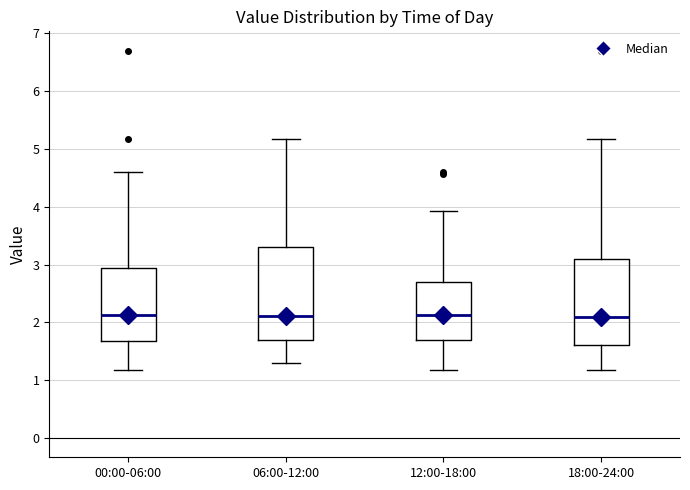

Comparing the boxes themselves (not the whiskers), which one is the tallest?

06:00-12:00